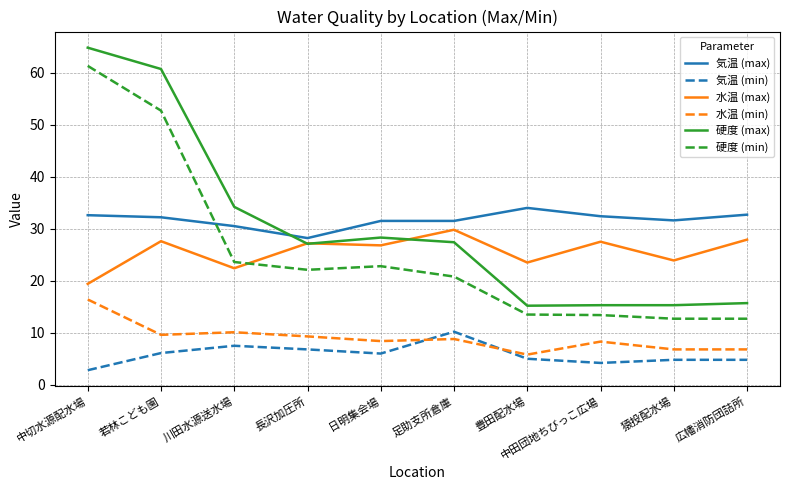

At which category is the sum across all series the highest?

中切水源配水場